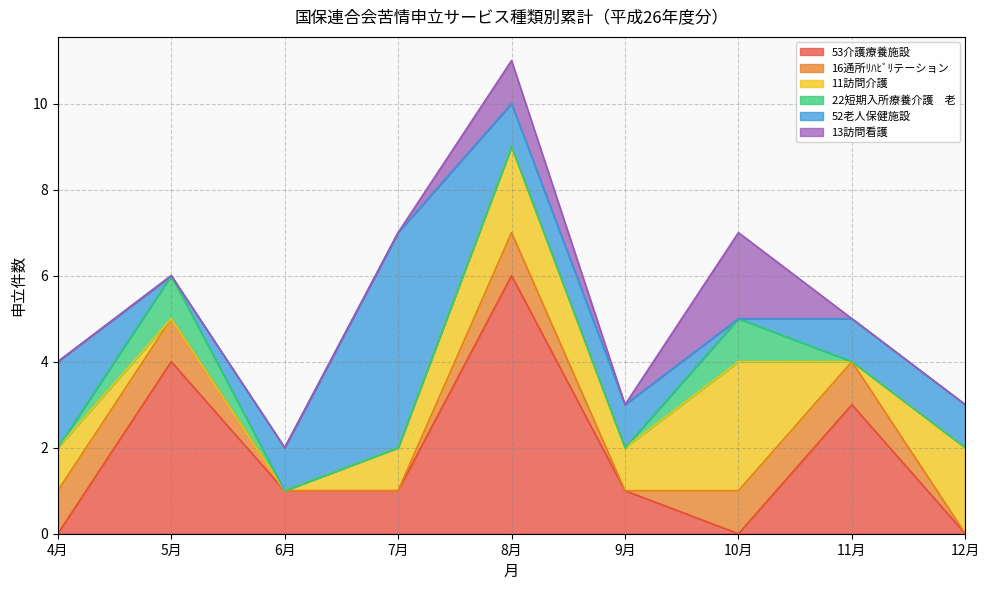

Which series has the widest spread of values?

53介護療養施設